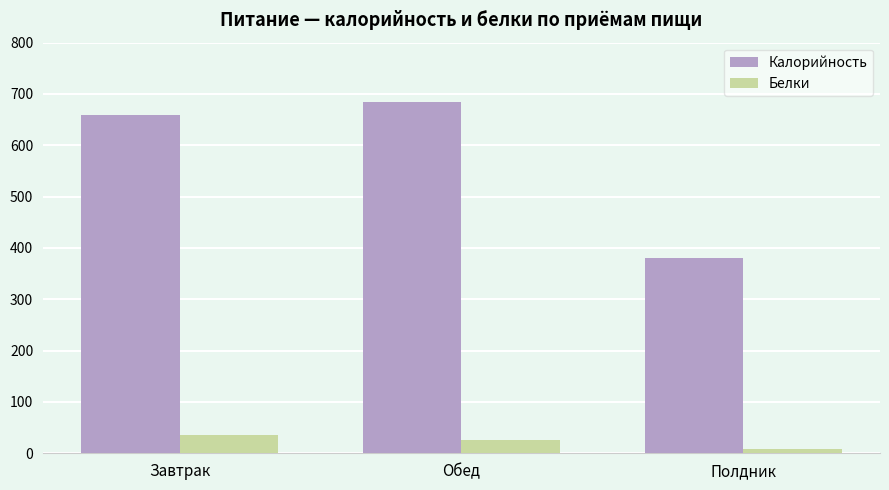

Count the number of data series in this chart.

2